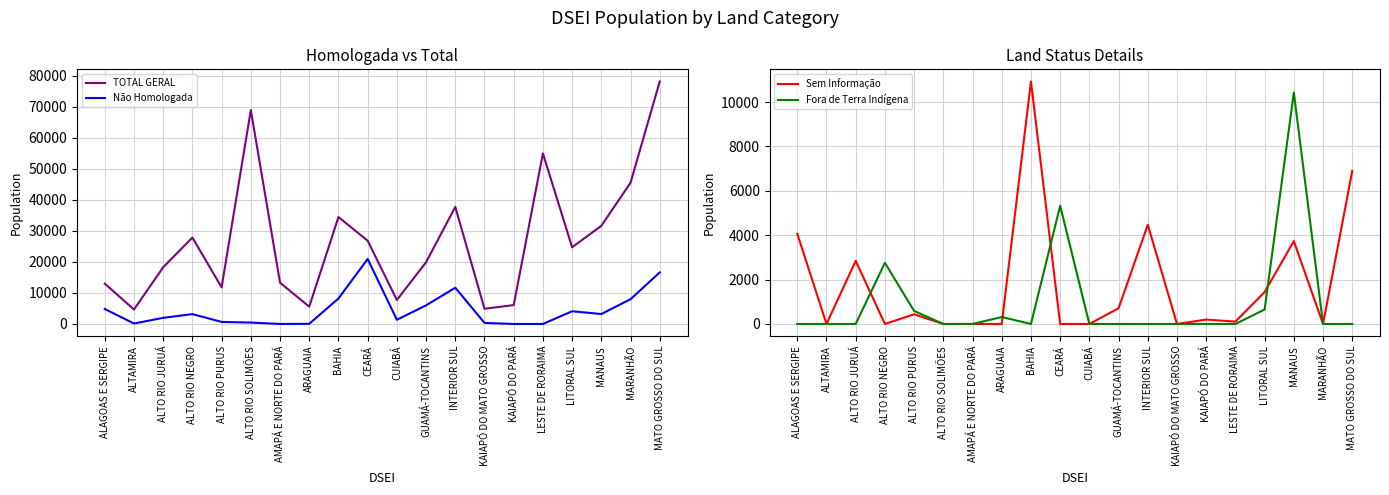

How many data points in TOTAL GERAL are above 24712?

9